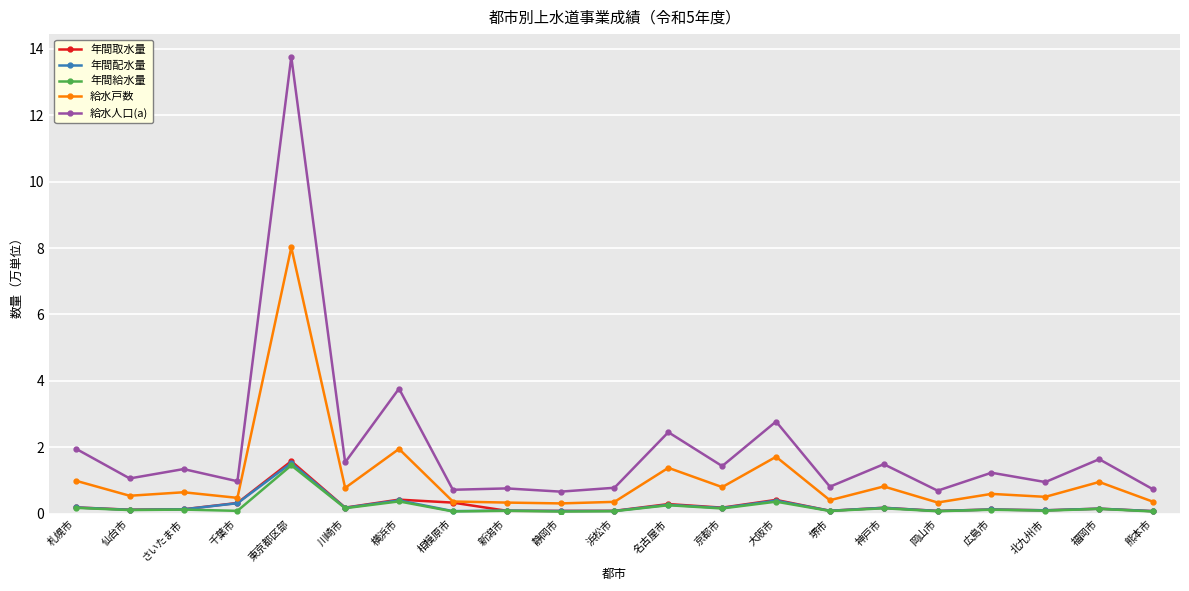

What is the label of the 18th point from the right?

千葉市